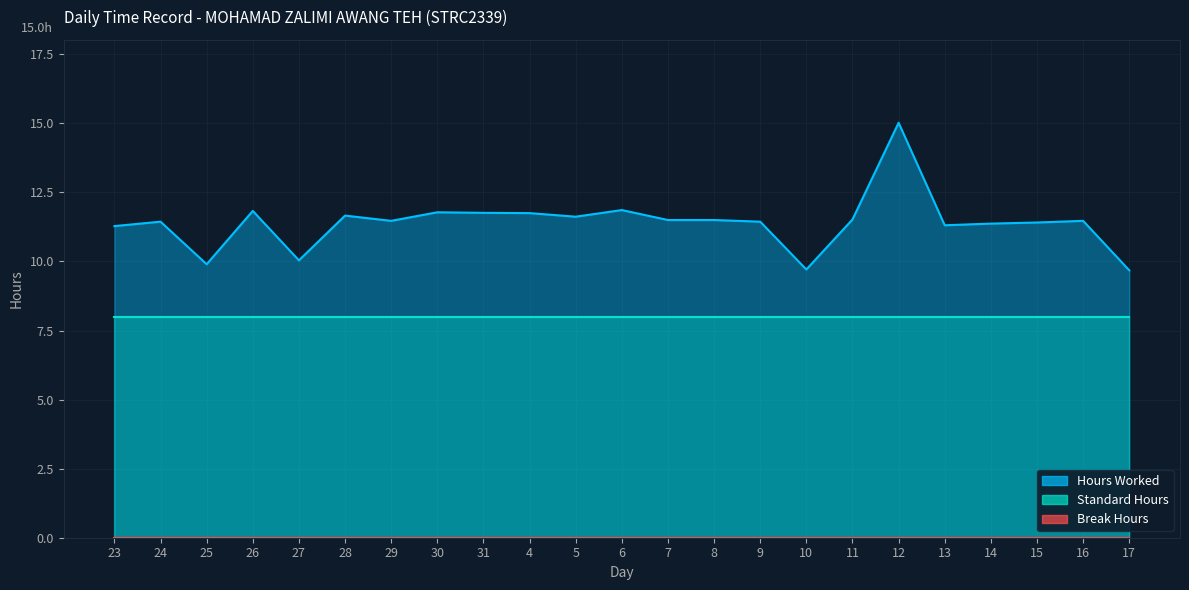

What position from the left is 6?

12